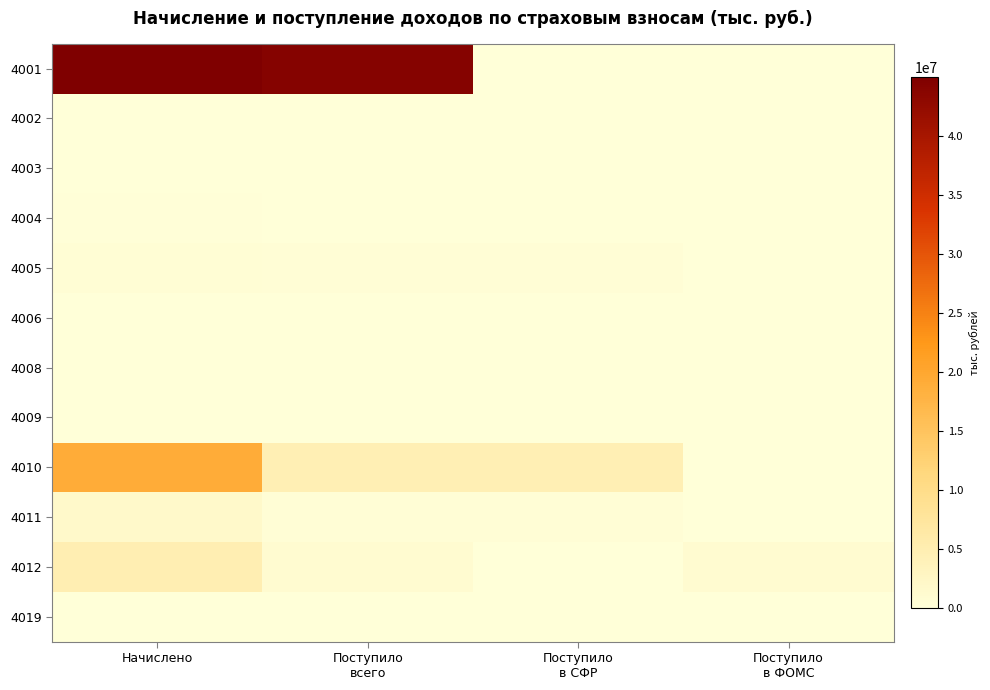

Which series has the largest total across all categories?

4001